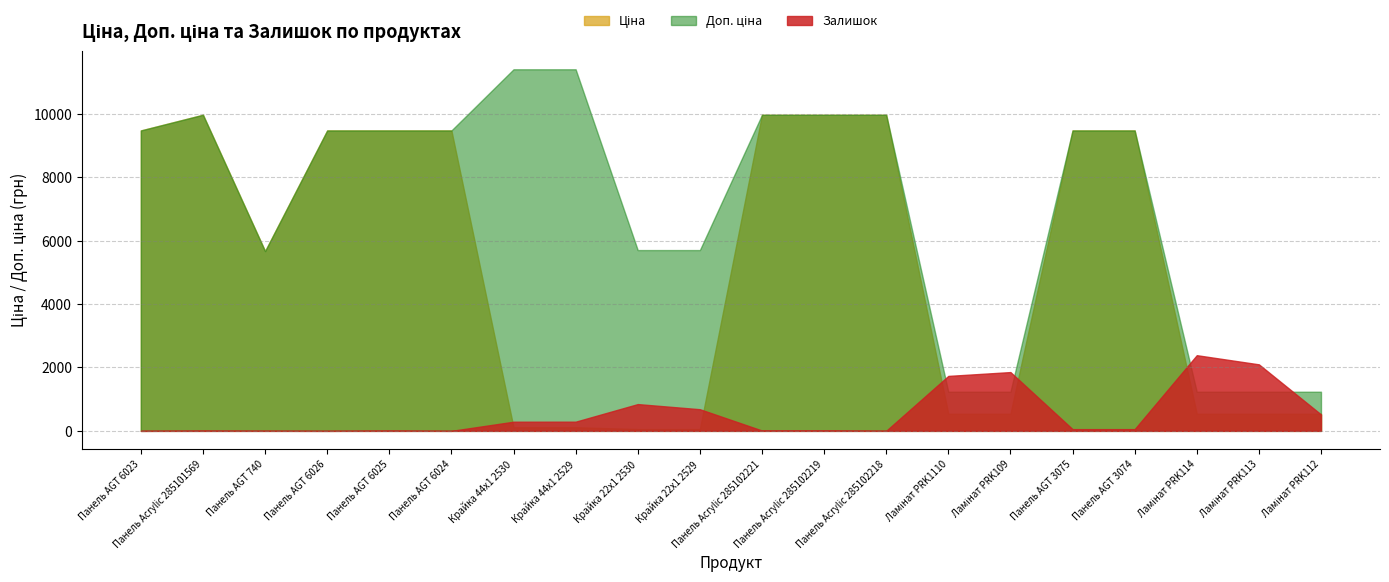

Which series ends up on top after the final intersection of Доп. ціна and Залишок?

Доп. ціна